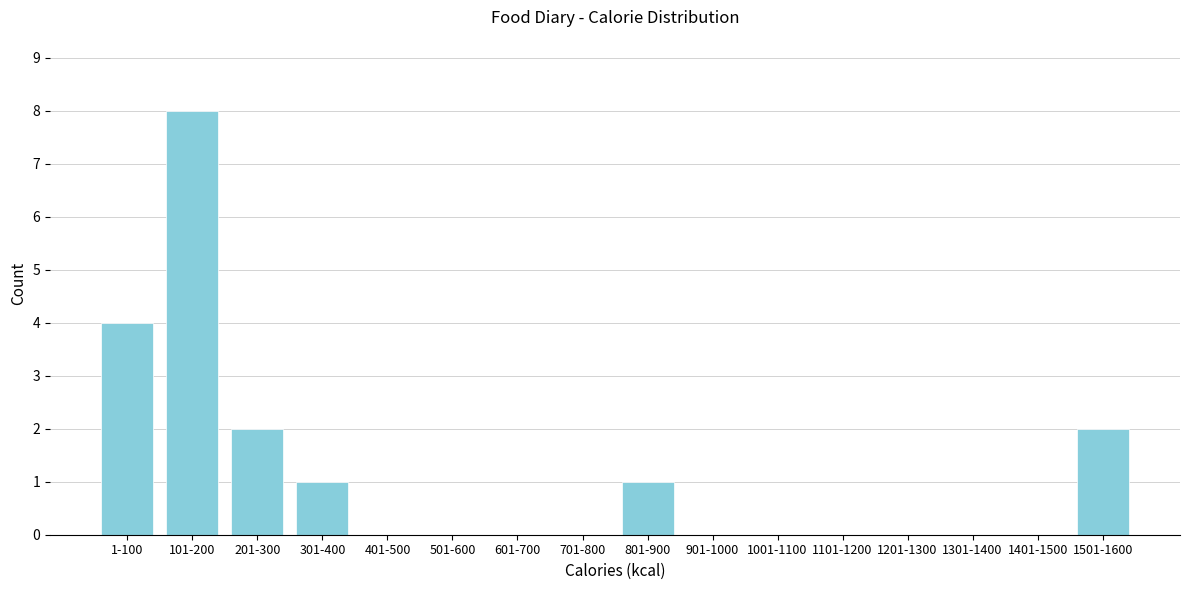

Which has a higher value, 101-200 or 1401-1500?

101-200